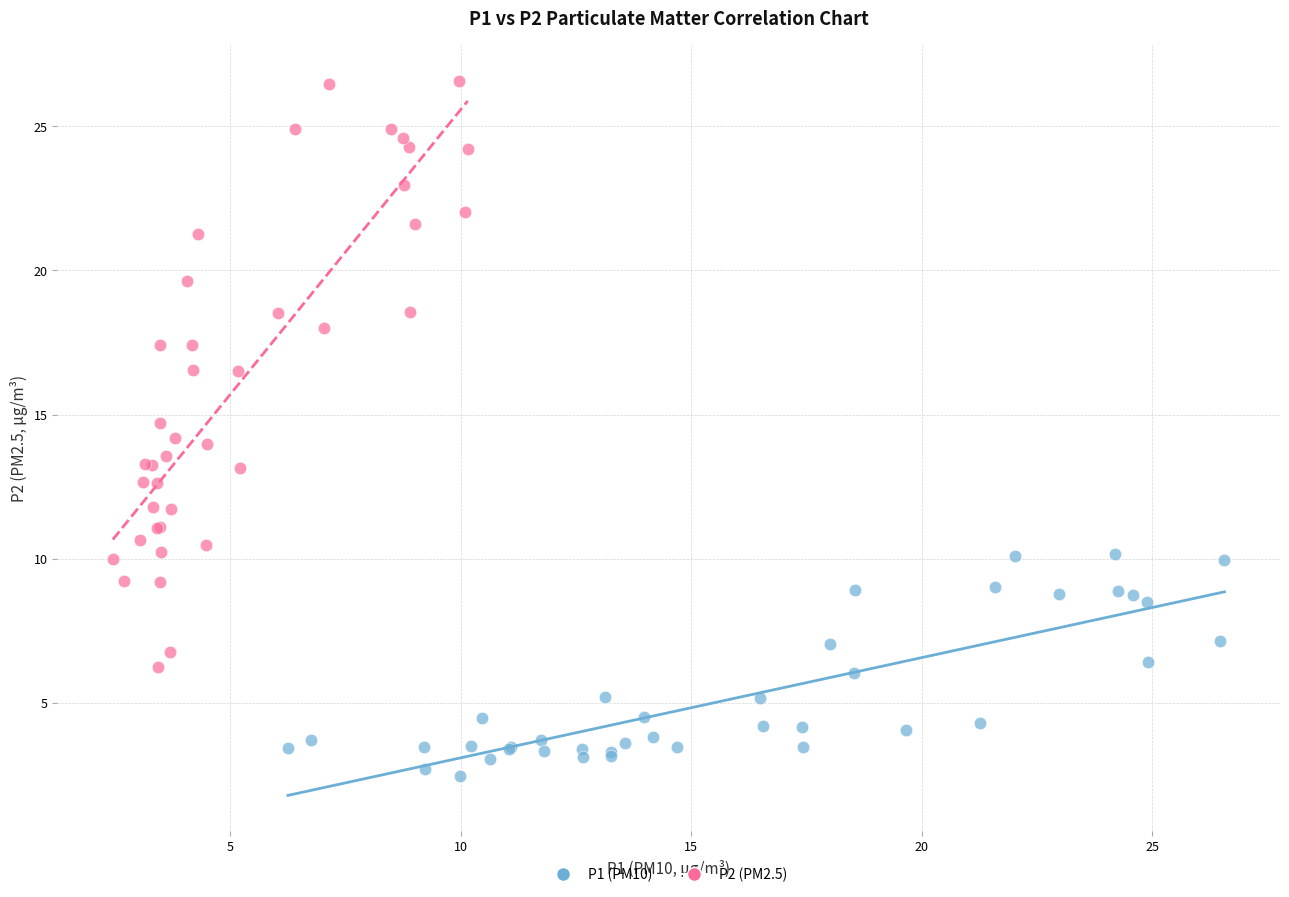

What are all the series names shown in the legend?

P1 (PM10), P2 (PM2.5)